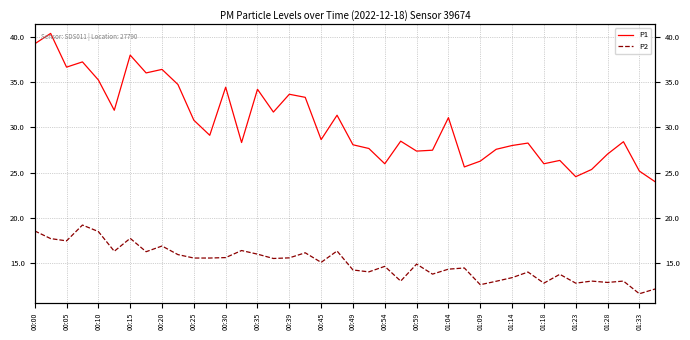

Rank the series by their average value, from highest to lowest.

P1, P2